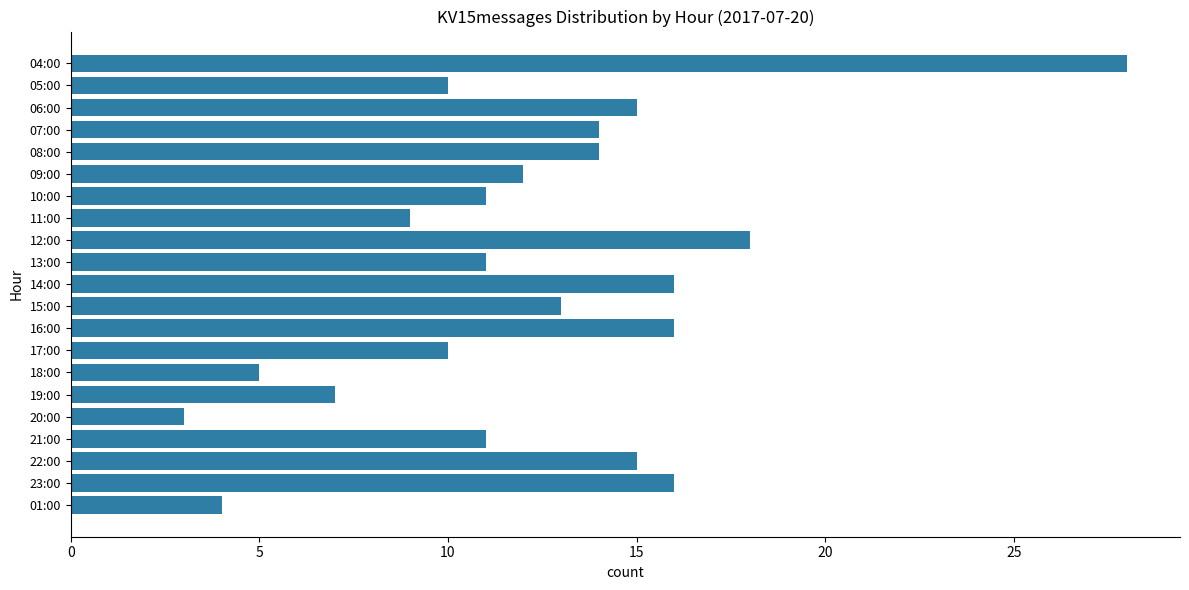

What is the label of the 4th bar from the top?

07:00